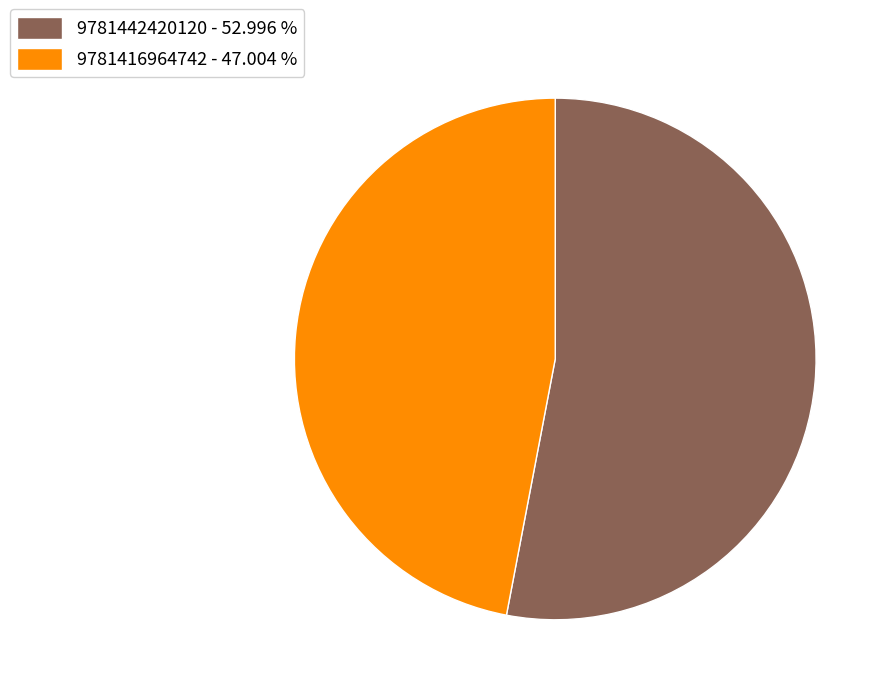

Do 9781442420120 - 52.996 % and 9781416964742 - 47.004 % together represent more than half of the pie?

Yes